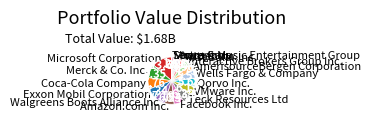

Which category has the biggest portion of the pie?

Microsoft Corporation